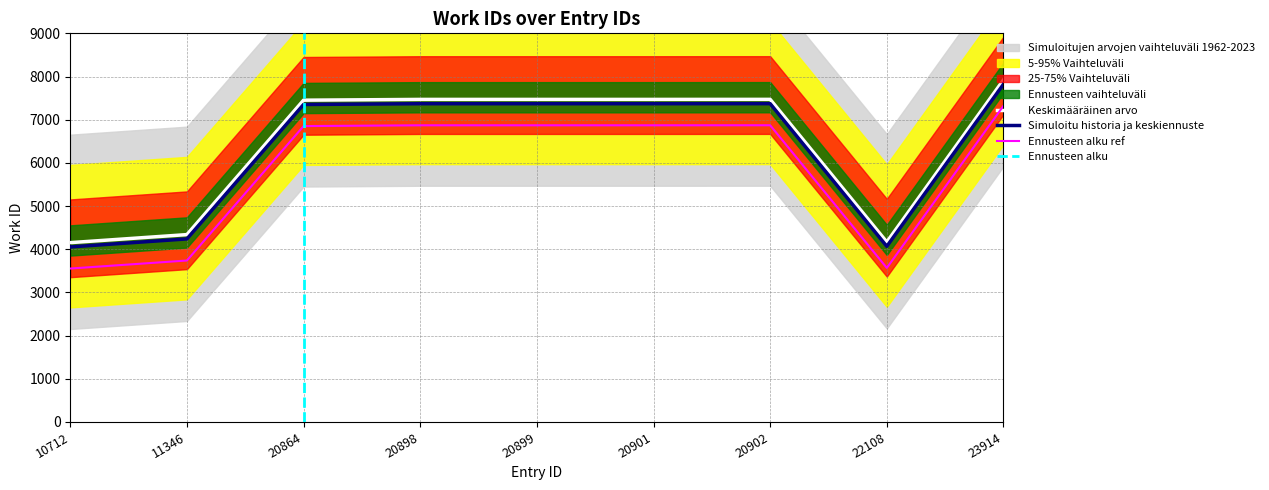

True or false: the data shows 7470 at 20901.

True